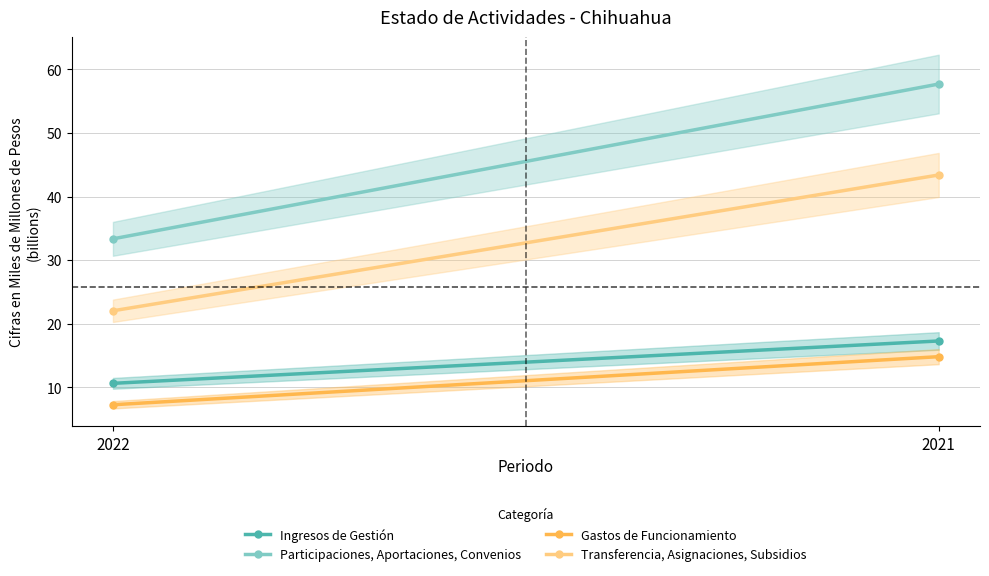

Count the number of categories in the chart.

2